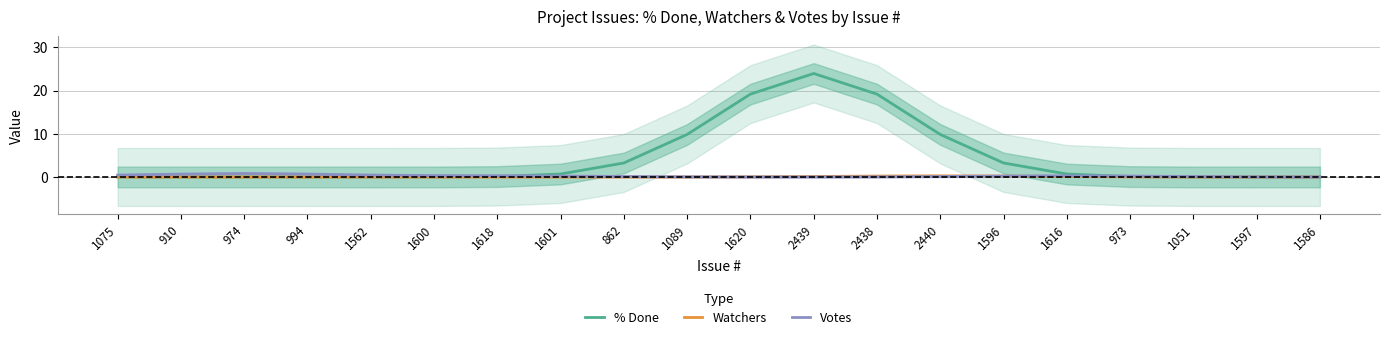

How many lines are shown in the chart?

3